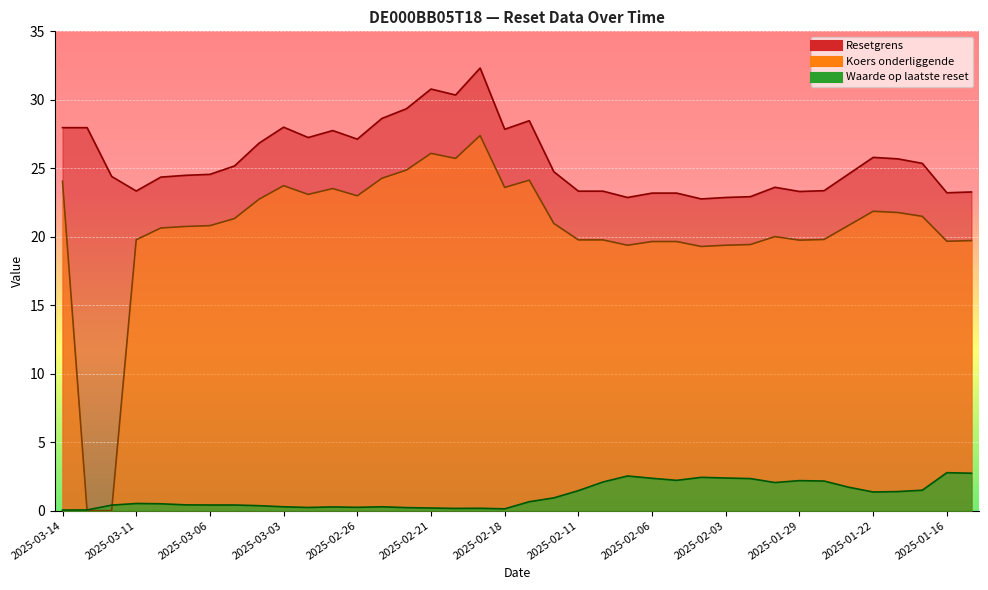

Between which two adjacent categories do Koers onderliggende and Waarde op laatste reset first intersect?

2025-03-14 and 2025-03-13